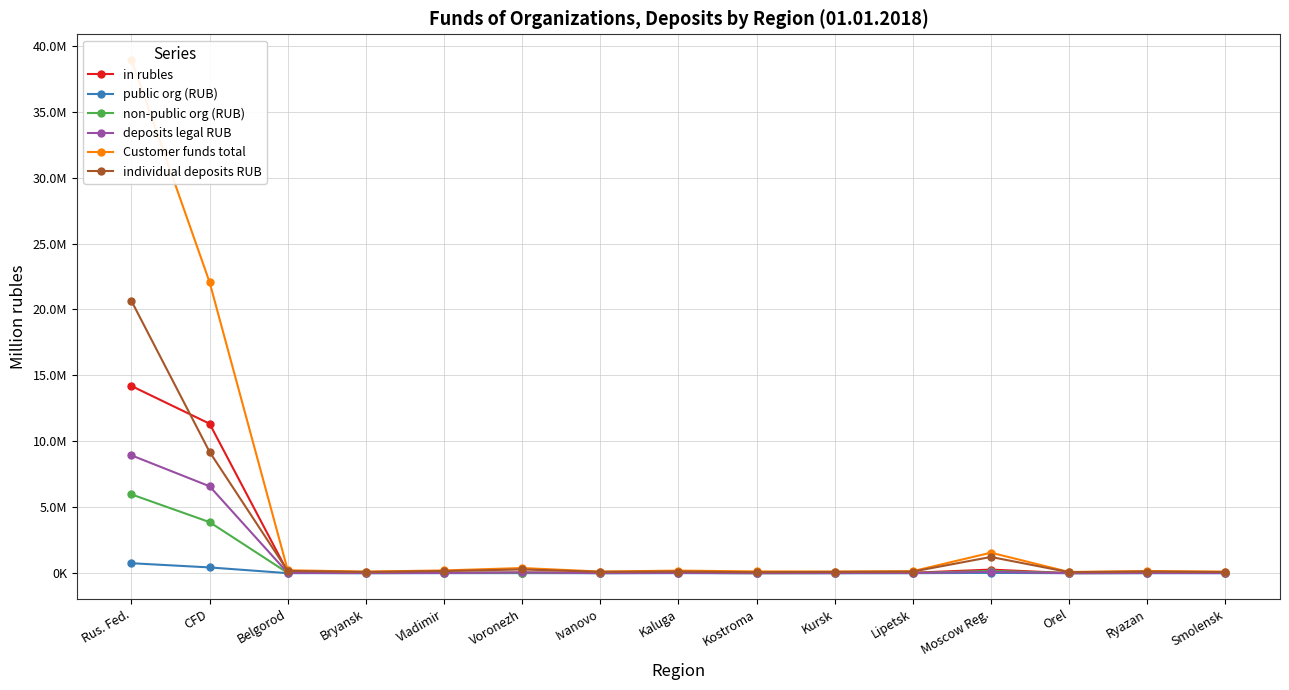

What is the difference between the maximum and minimum values in the public org (RUB) series?

754449